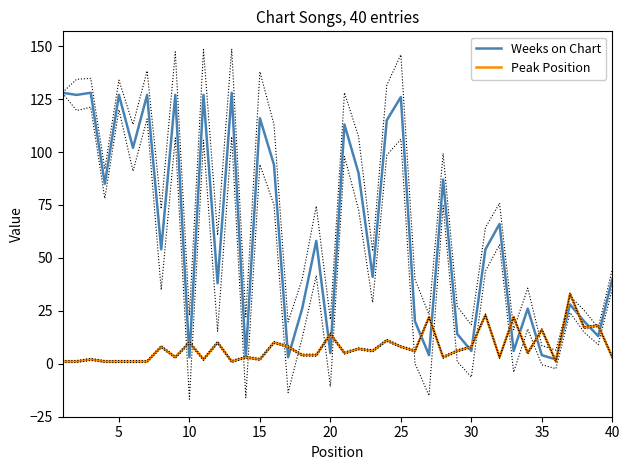

What is the lowest value of the Peak Position series?

1